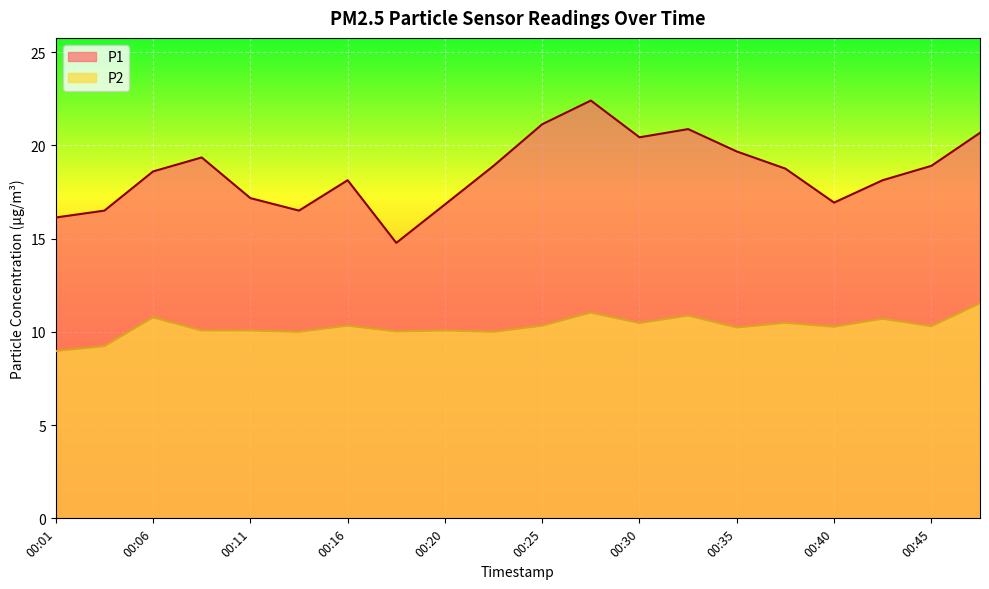

True or false: P2 has a value of 2.1 at 00:03.

False